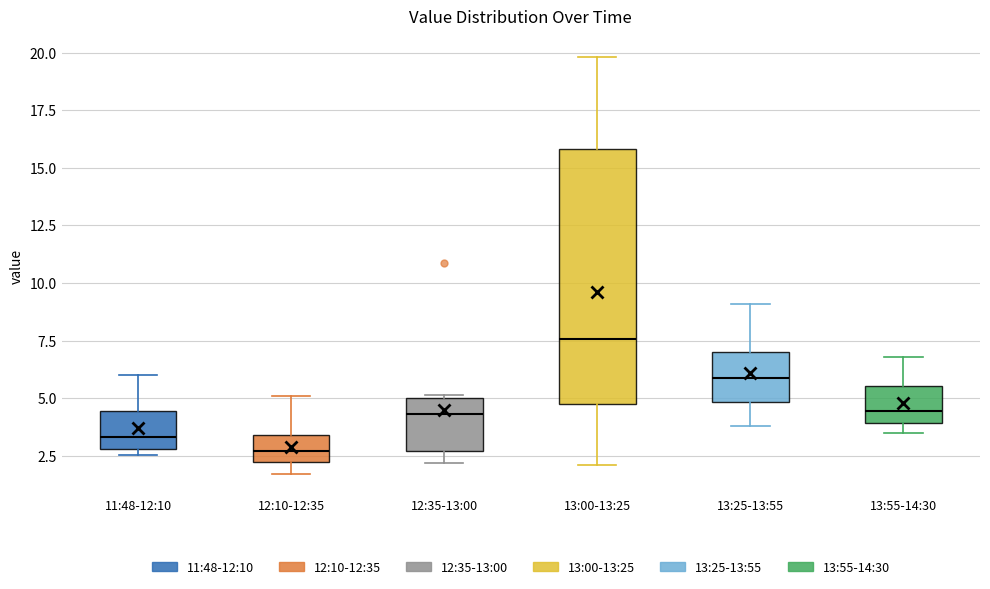

Comparing the boxes themselves (not the whiskers), which one is the tallest?

13:00-13:25